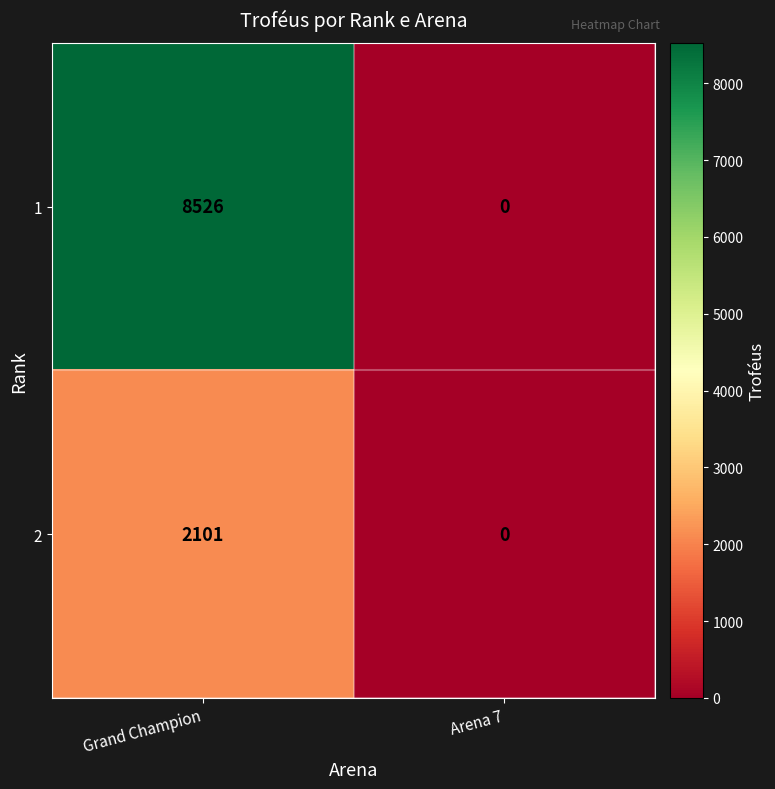

What is the difference between the maximum and minimum values in the 2 series?

2101